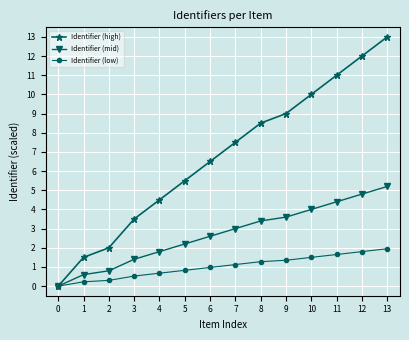

Which series changed the most between 2 and 11?

Identifier (high)